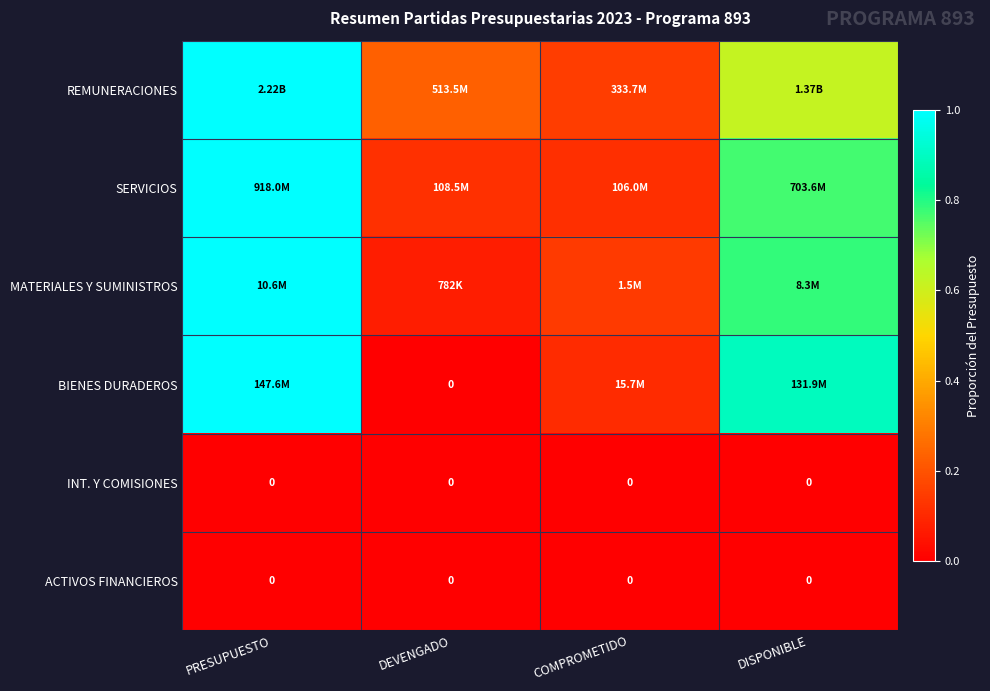

At which label is SERVICIOS closest to 0?

COMPROMETIDO